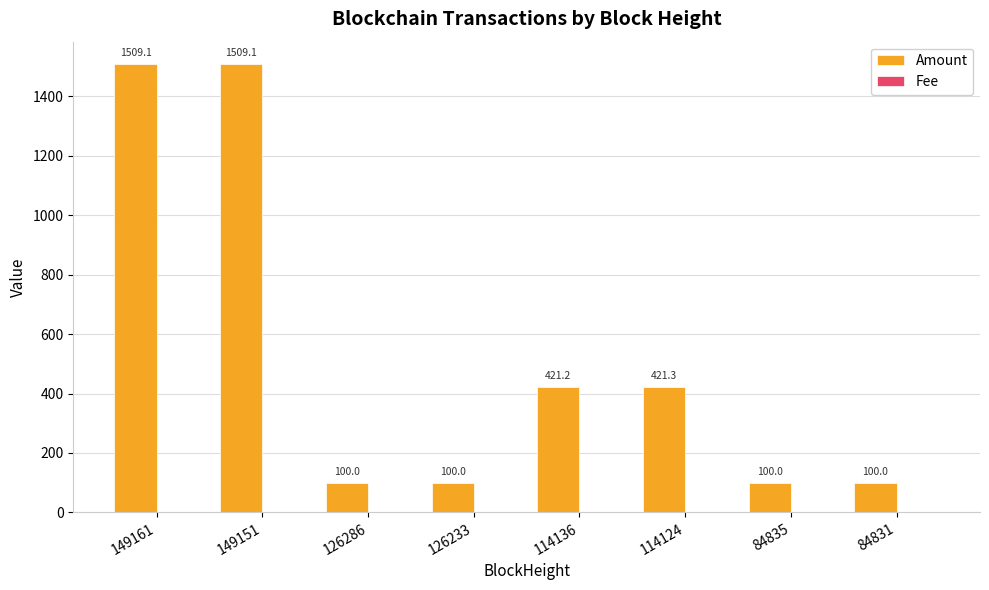

The value of Amount at 126233 is 100.0. True or false?

True